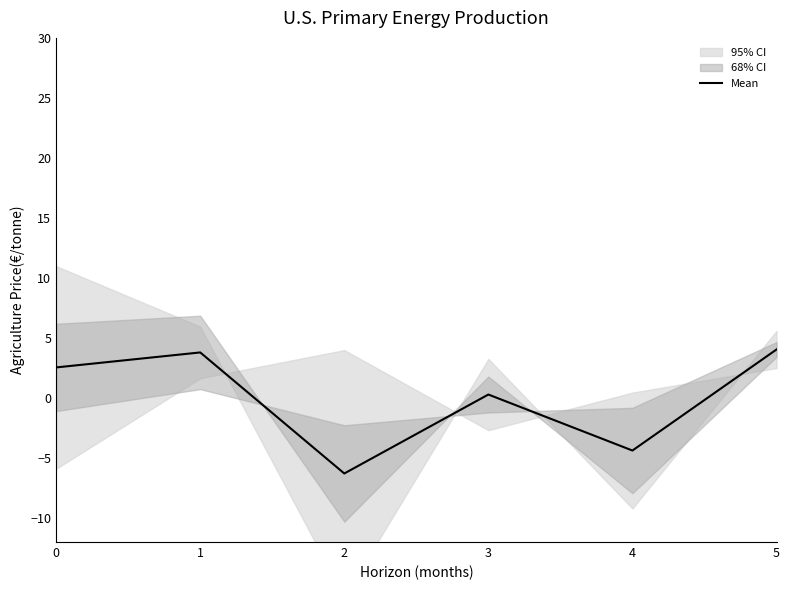

Which category has the highest value across all series?

5